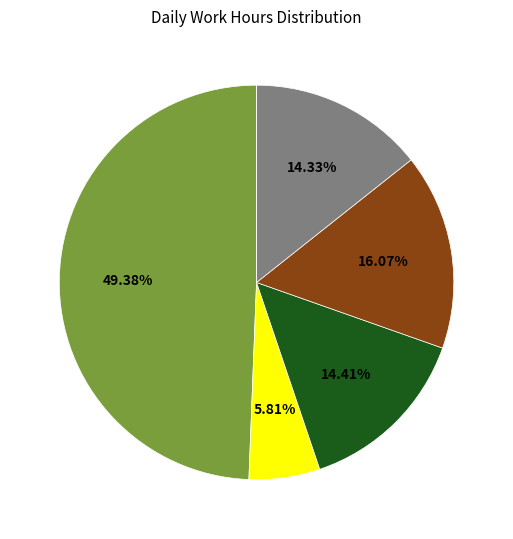

Is there a majority slice in this chart?

No